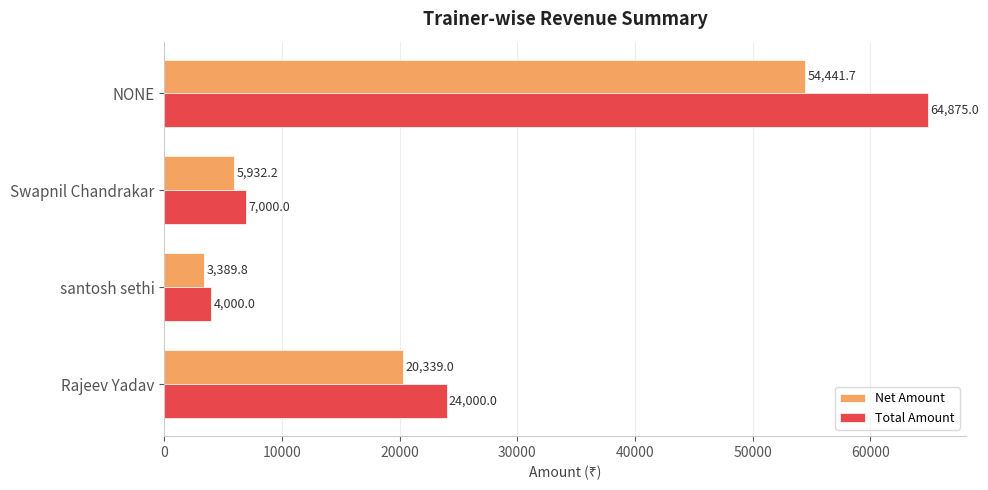

How many data points does each series have?

4